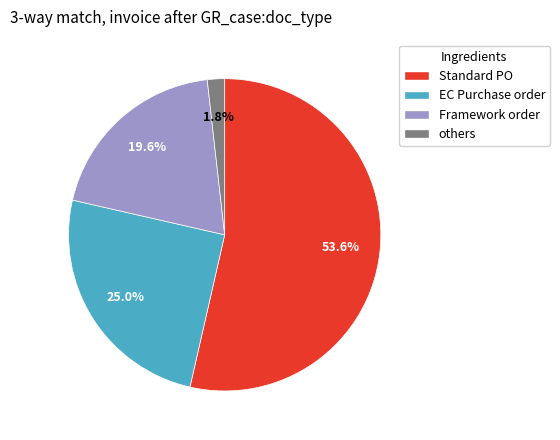

Does any single category account for the majority?

Yes